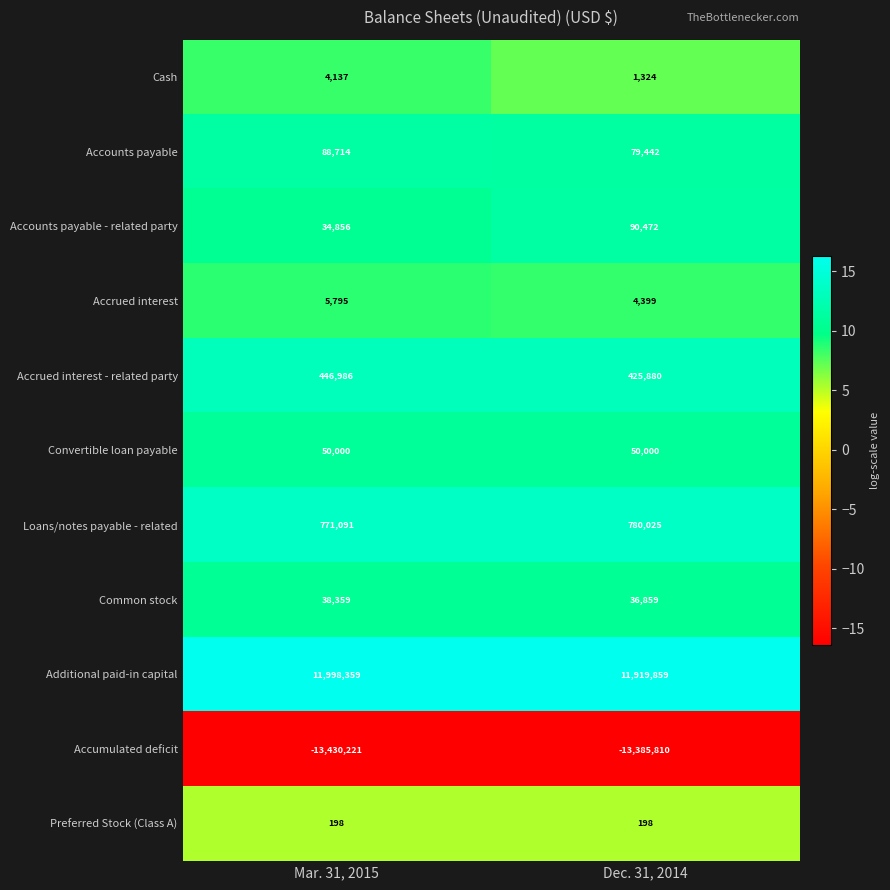

Rank the categories by Accrued interest - related party value from highest to lowest.

Mar. 31, 2015, Dec. 31, 2014